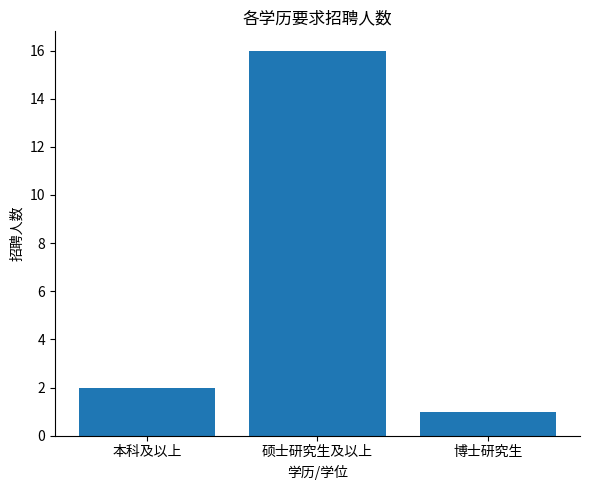

The chart shows a value of 28 at 硕士研究生及以上. True or false?

False